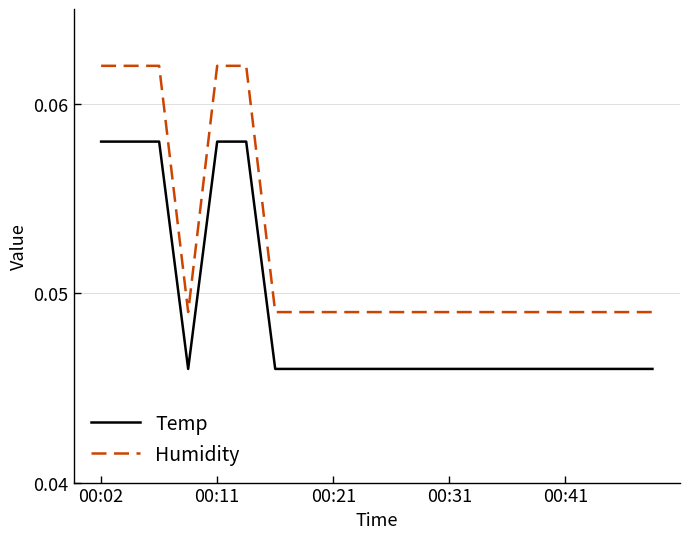

True or false: Temp and Humidity intersect in this chart.

False